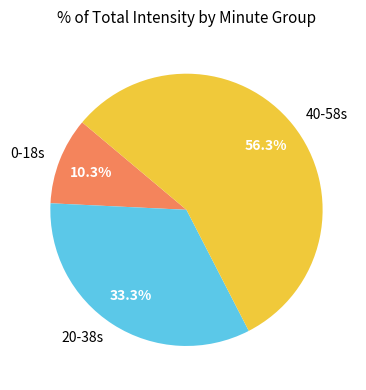

What is the largest slice in the pie chart?

40-58s